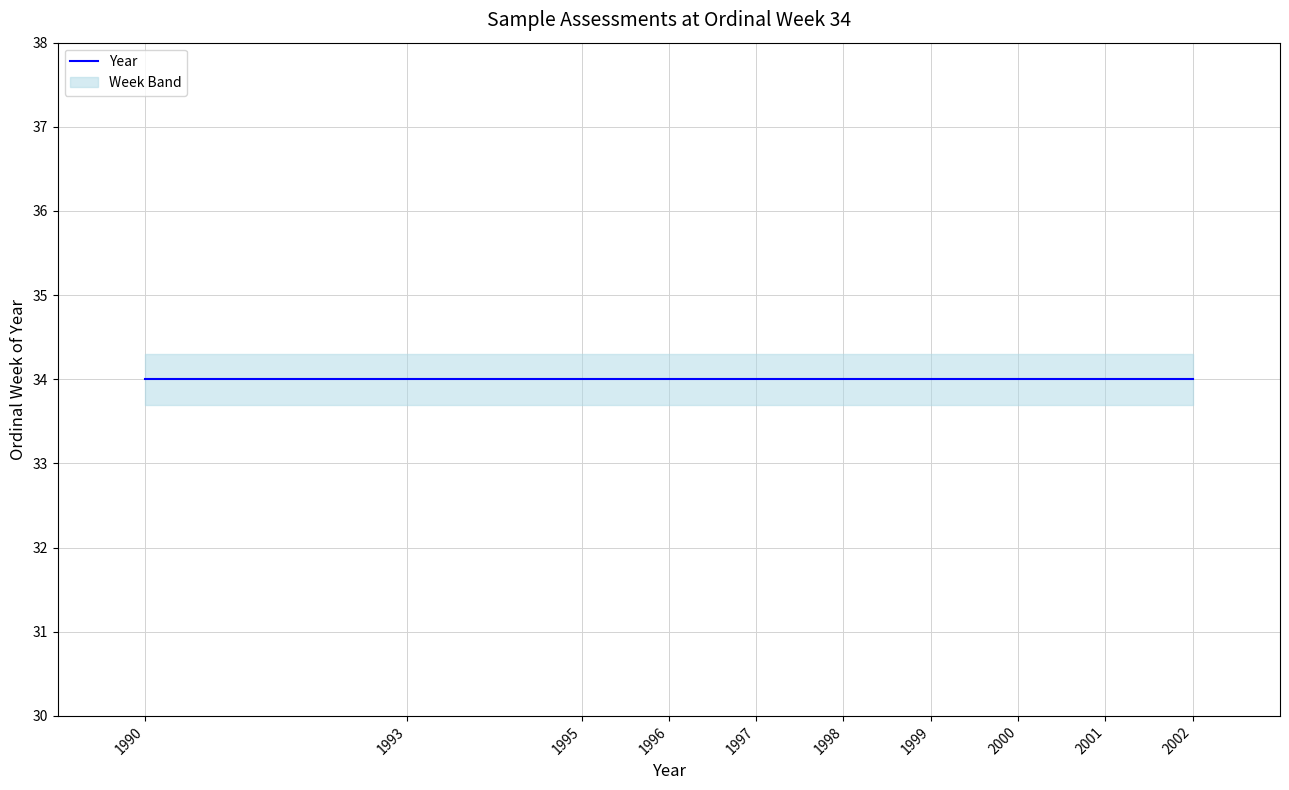

Reading left to right, transcribe all the data shown in this chart.

1990	1993	1995	1996	1997	1998	1999	2000	2001	2002